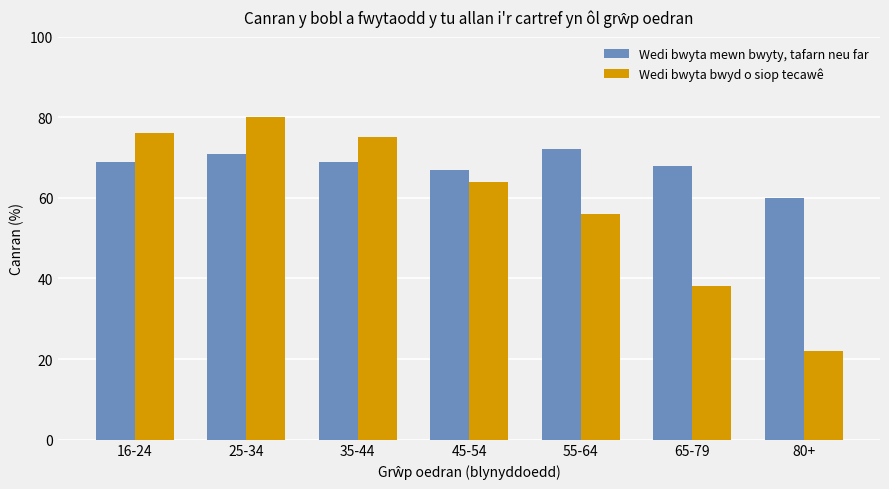

Rank the series by their average value, from lowest to highest.

Wedi bwyta bwyd o siop tecawê, Wedi bwyta mewn bwyty, tafarn neu far